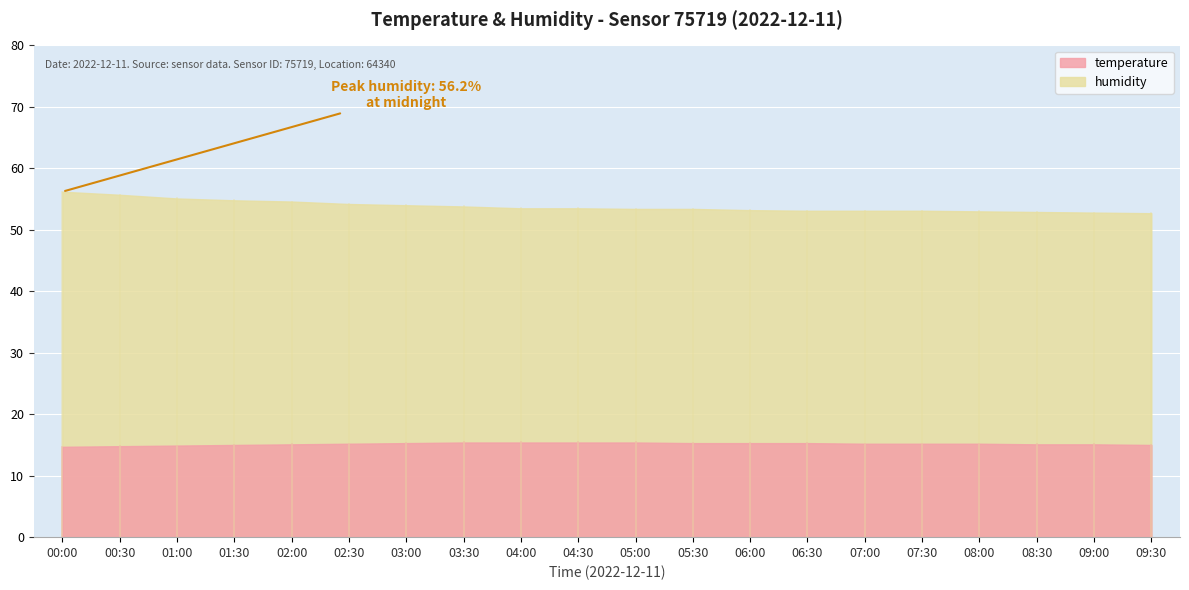

Reading left to right, list all the values displayed in this chart.

temperature: 00:00=14.7	00:30=14.8	01:00=14.9	01:30=15.0	02:00=15.1	02:30=15.2	03:00=15.3	03:30=15.4	04:00=15.4	04:30=15.4	05:00=15.4	05:30=15.3	06:00=15.3	06:30=15.3	07:00=15.2	07:30=15.2	08:00=15.2	08:30=15.1	09:00=15.1	09:30=15.0
humidity: 00:00=56.2	00:30=55.7	01:00=55.1	01:30=54.8	02:00=54.6	02:30=54.2	03:00=54.0	03:30=53.8	04:00=53.5	04:30=53.5	05:00=53.4	05:30=53.4	06:00=53.2	06:30=53.1	07:00=53.1	07:30=53.1	08:00=53.0	08:30=52.9	09:00=52.8	09:30=52.7